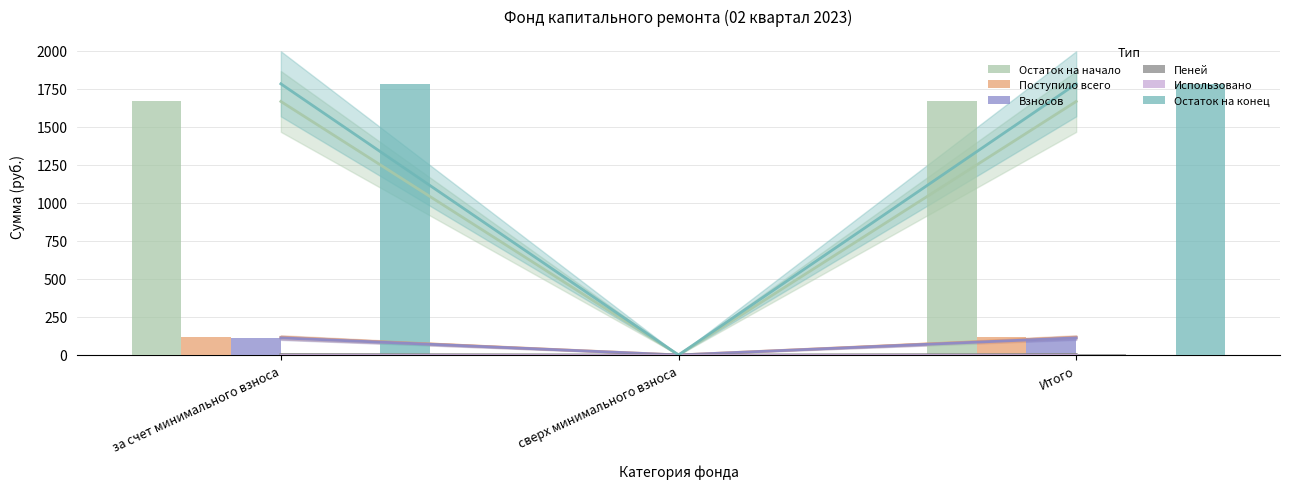

Rank the series by their maximum value, from highest to lowest.

Остаток на конец, Остаток на начало, Поступило всего, Взносов, Пеней, Использовано